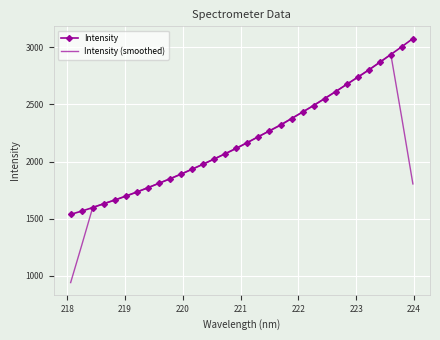

Rank the series by their maximum value, from lowest to highest.

Intensity (smoothed), Intensity